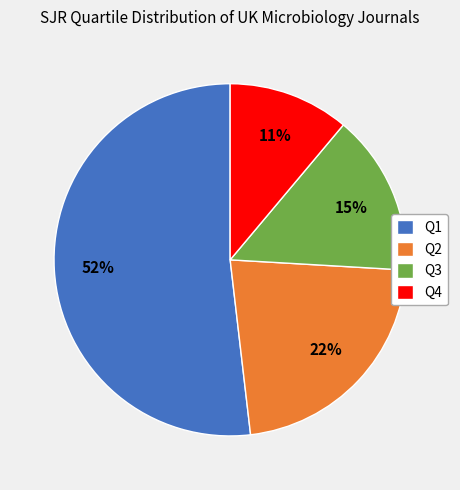

Count the number of slices in the pie.

4